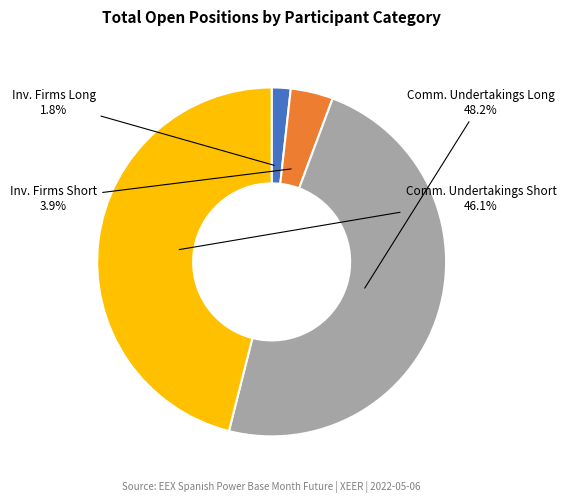

To the nearest percent, what is the difference between the largest and smallest slice percentages?

46%